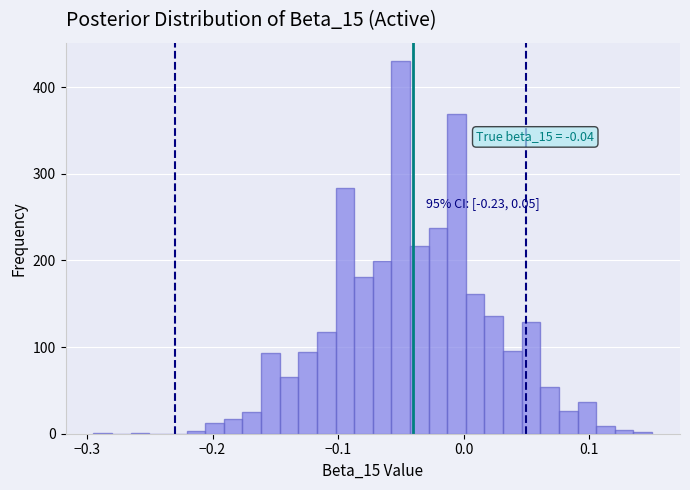

Around what value on the x-axis is the tallest bar? Give the approximate position of its centre, as read against the axis.

-0.05